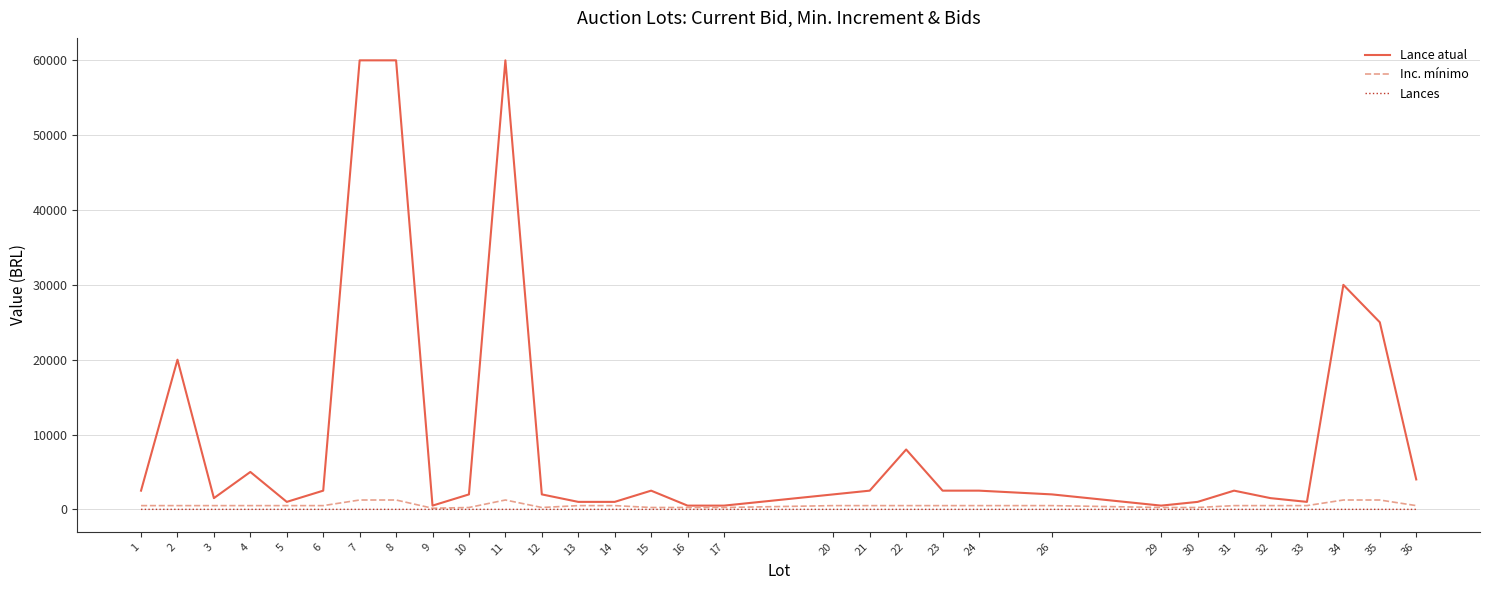

Between 8 and 20, which series saw the biggest shift?

Lance atual